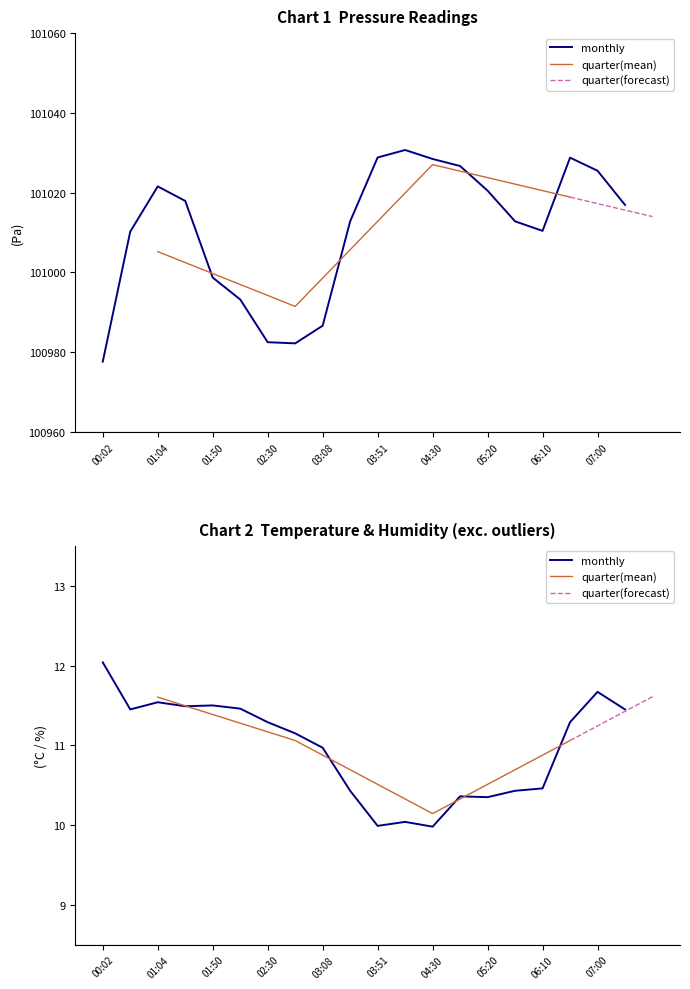

True or false: temperature and pressure cross at least once.

False